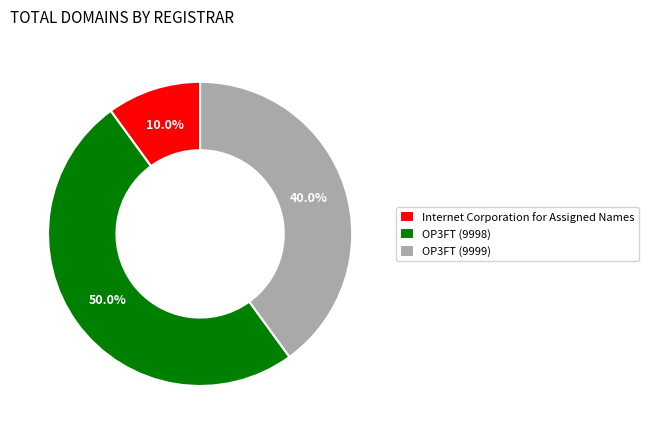

Which category has the biggest portion of the pie?

OP3FT (9998)